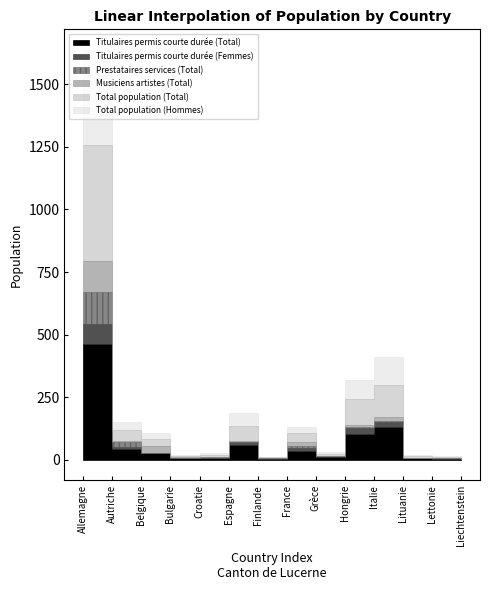

The value of Musiciens artistes (Total) at Grèce is -80. True or false?

False